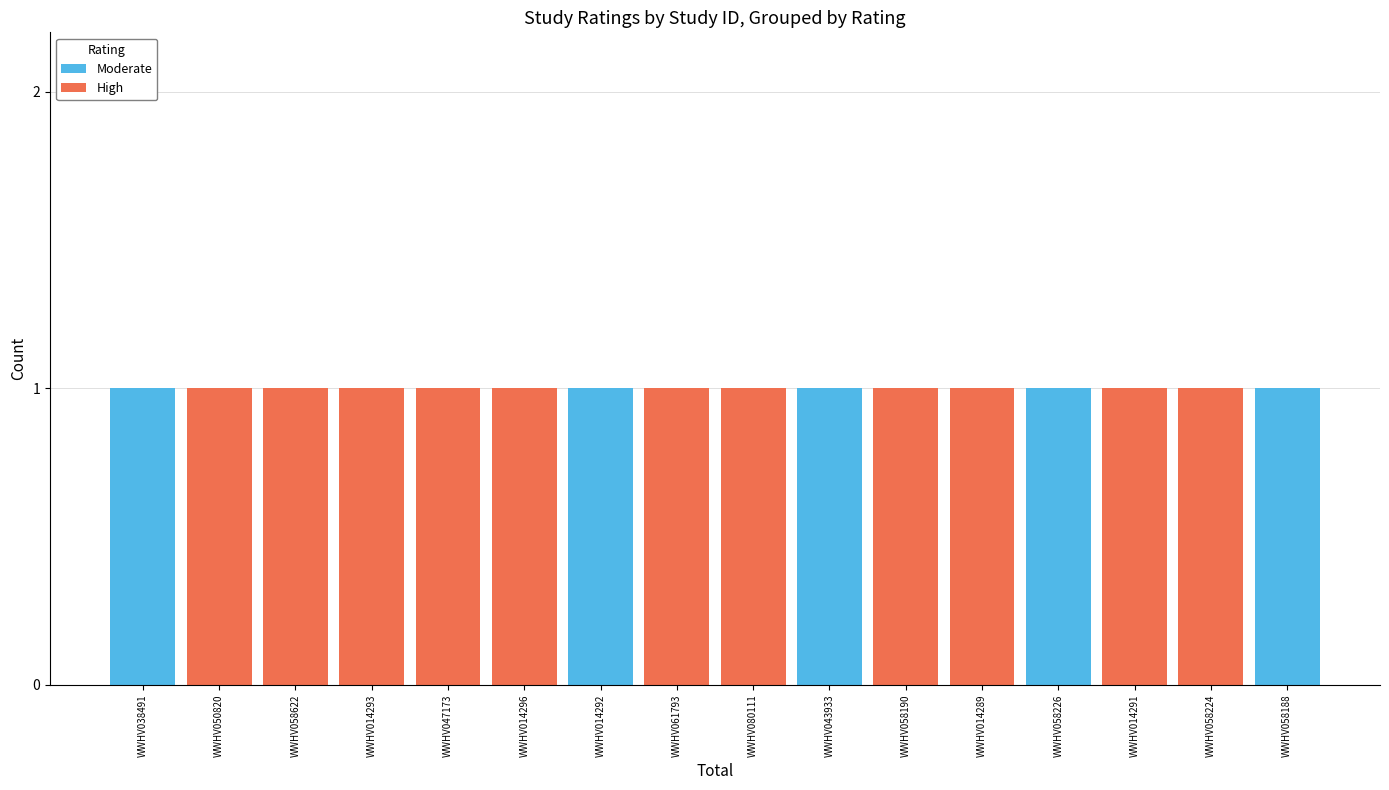

Does the chart contain stacked bars?

Yes